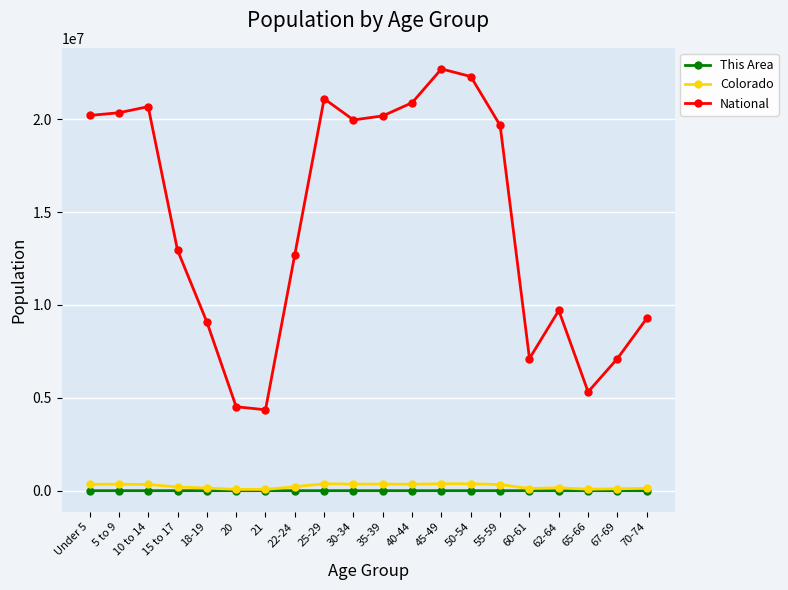

What is the value of the Colorado point at the 17th from the left?

153626